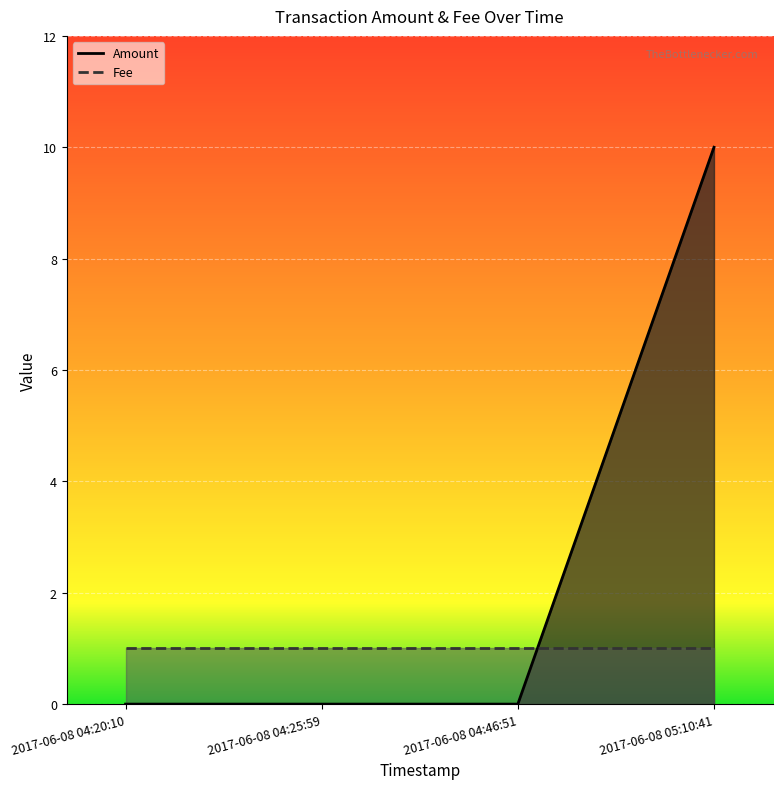

What is the greatest value displayed?

10